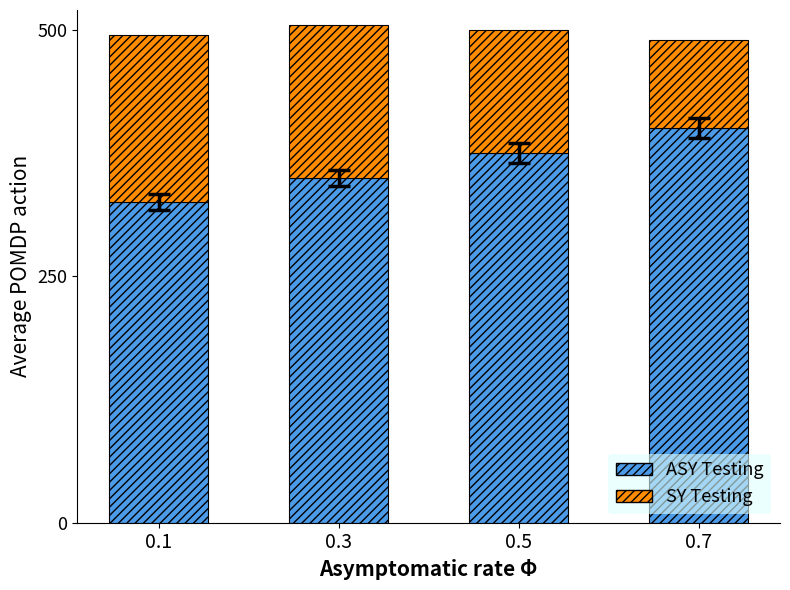

What is the total value across all series at 0.3?

505